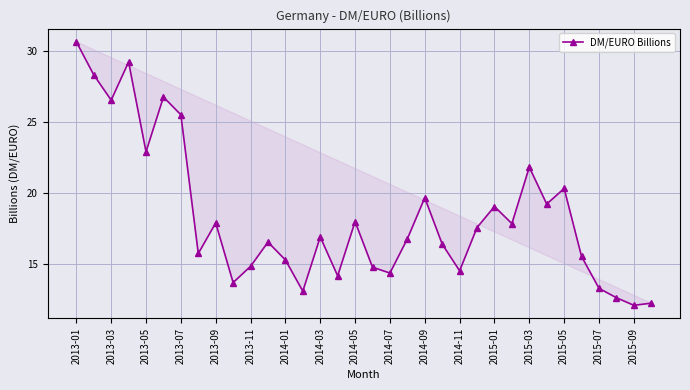

How many points are higher than both their immediate neighbors (excluding endpoints)?

10